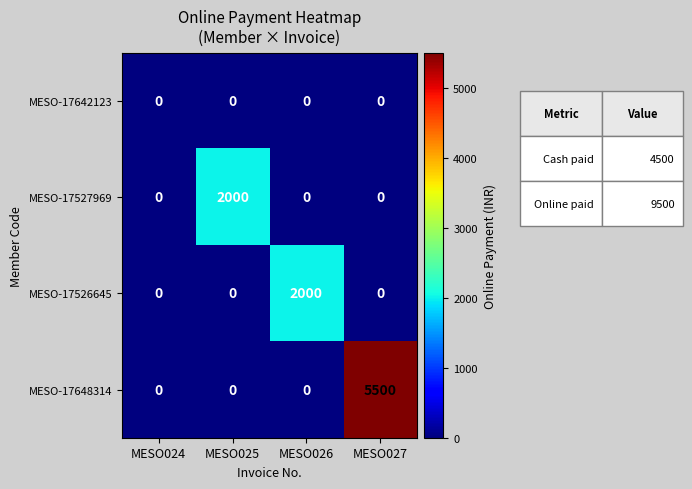

Reading left to right, what are all the values shown in this chart?

MESO-17642123: 0	0	0	0
MESO-17527969: 0	2000	0	0
MESO-17526645: 0	0	2000	0
MESO-17648314: 0	0	0	5500